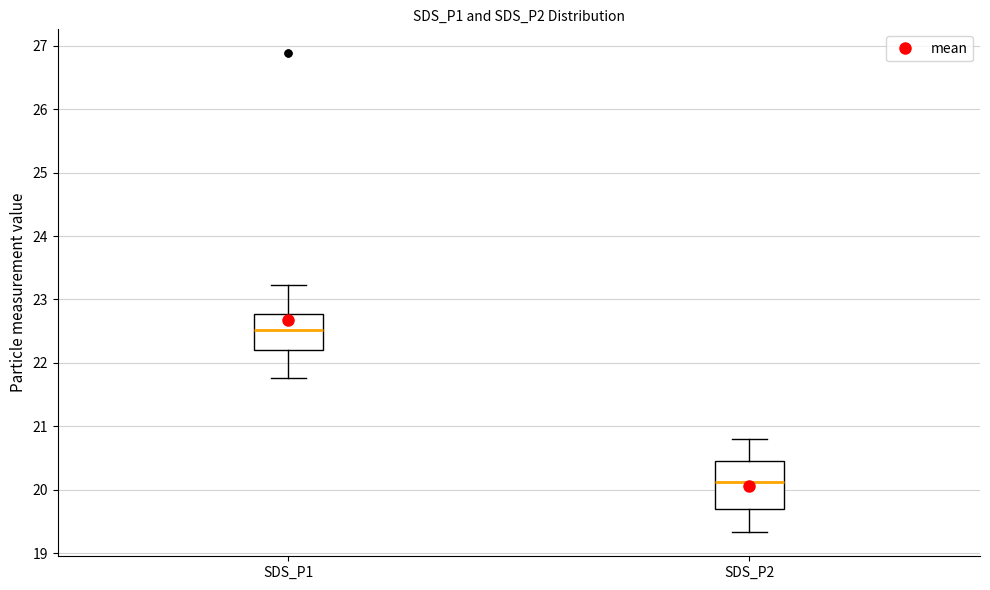

Which box has the highest median line?

SDS_P1